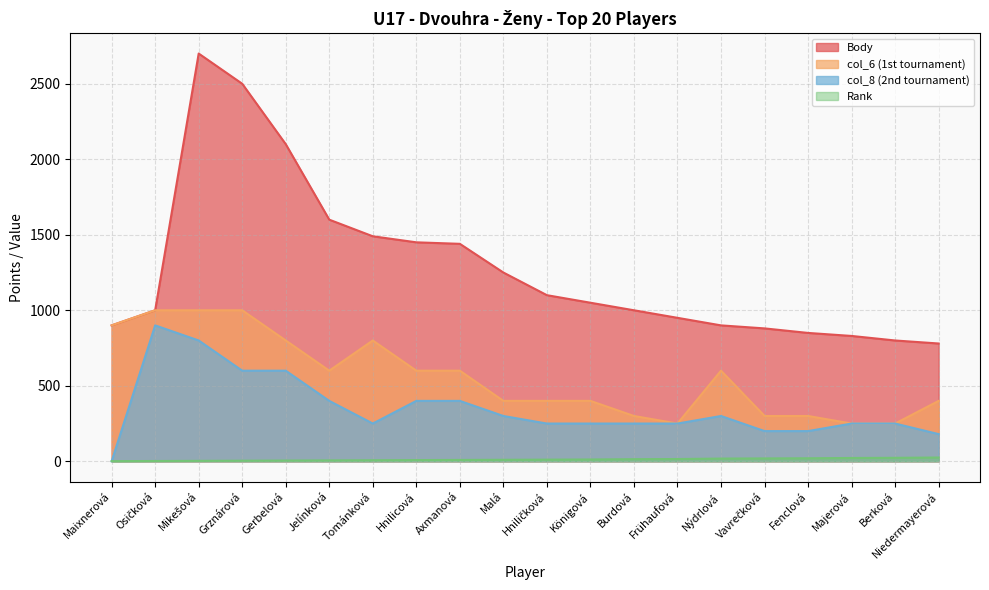

At how many categories does at least one series exceed 1455?

5